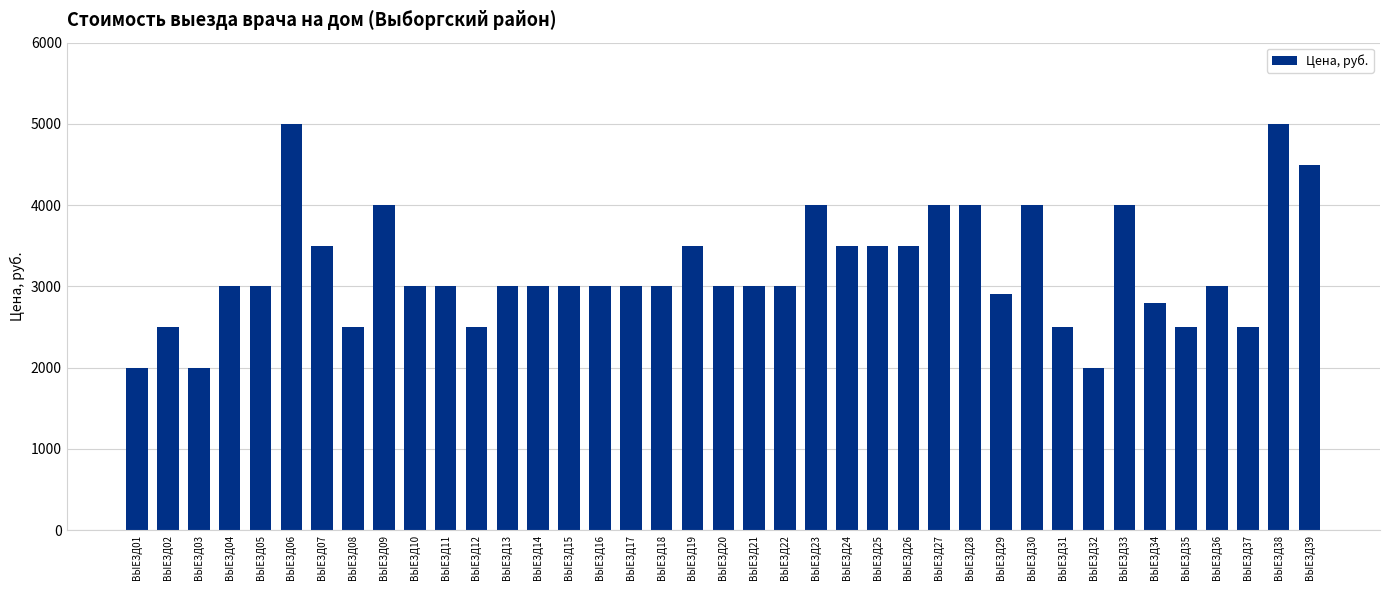

What is the value of the 17th bar from the left?

3000